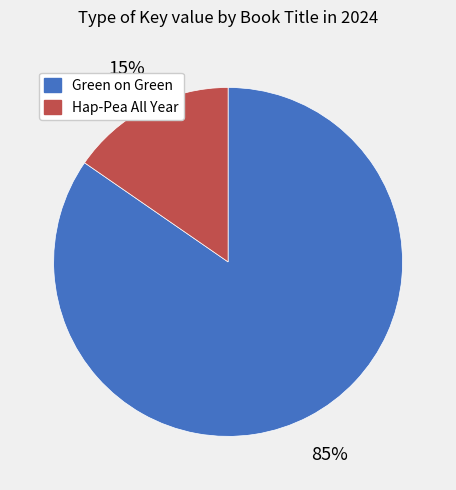

Is the sum of Hap-Pea All Year and Green on Green greater than half?

Yes